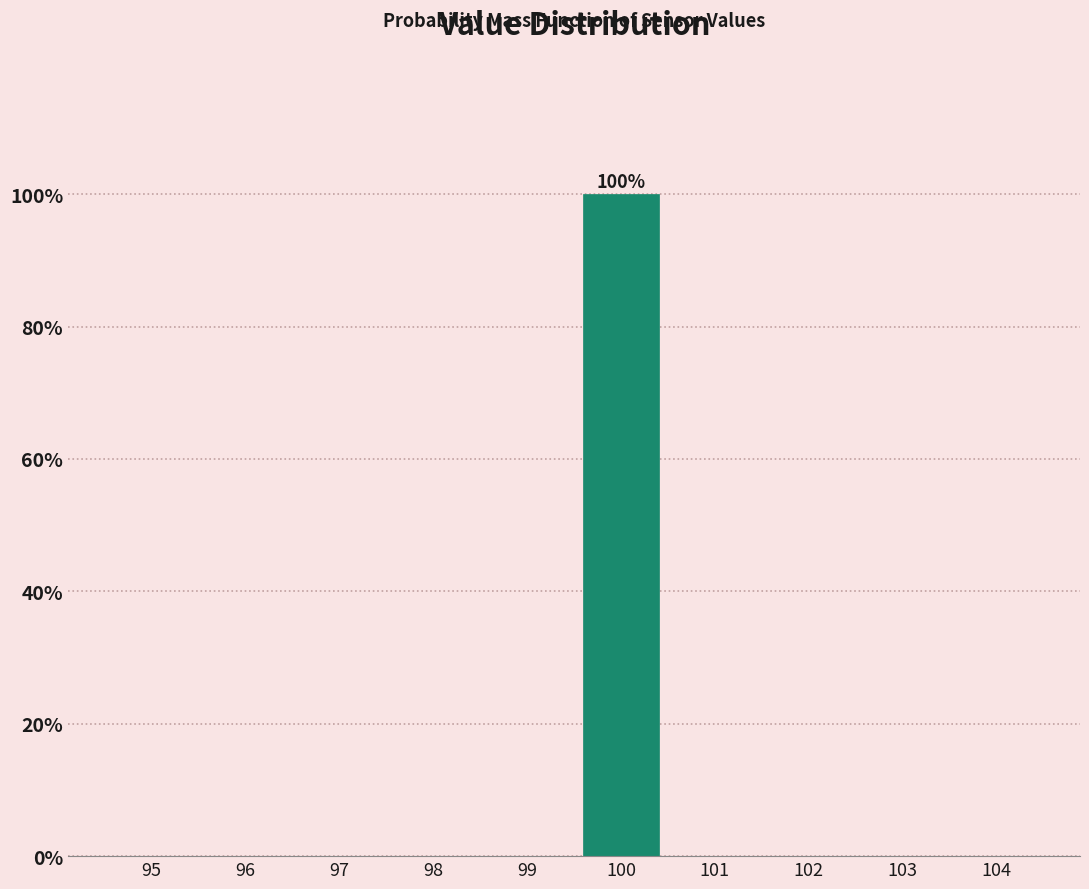

Reading right to left, list all the values displayed in this chart.

104=0	103=0	102=0	101=0	100=100	99=0	98=0	97=0	96=0	95=0